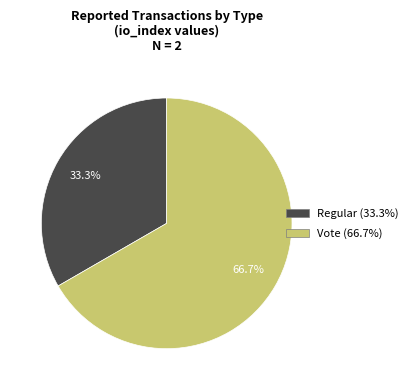

Does any single category account for the majority?

Yes